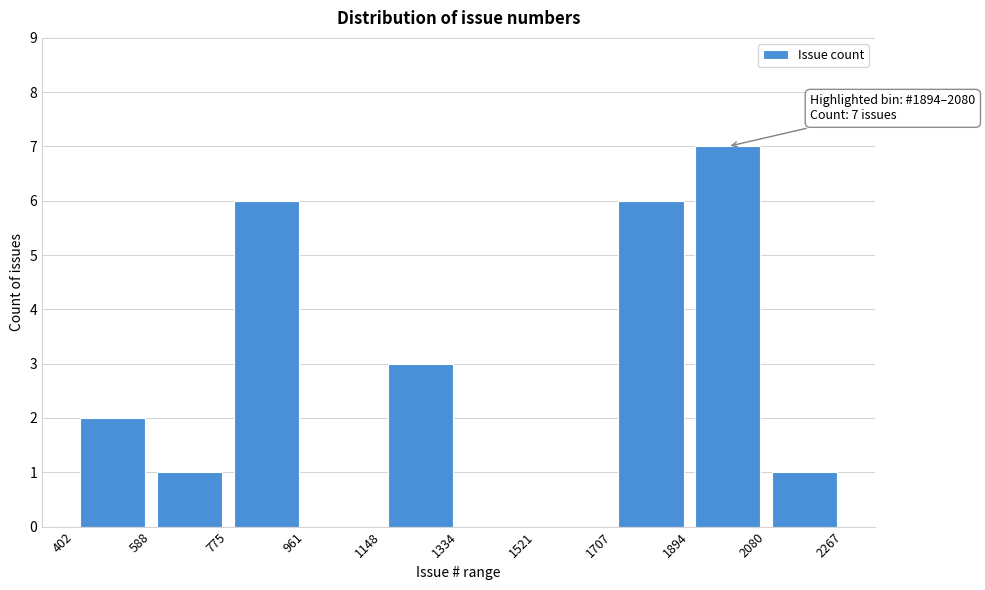

Over which range of the x-axis is the bar tallest?

1894 to 2080